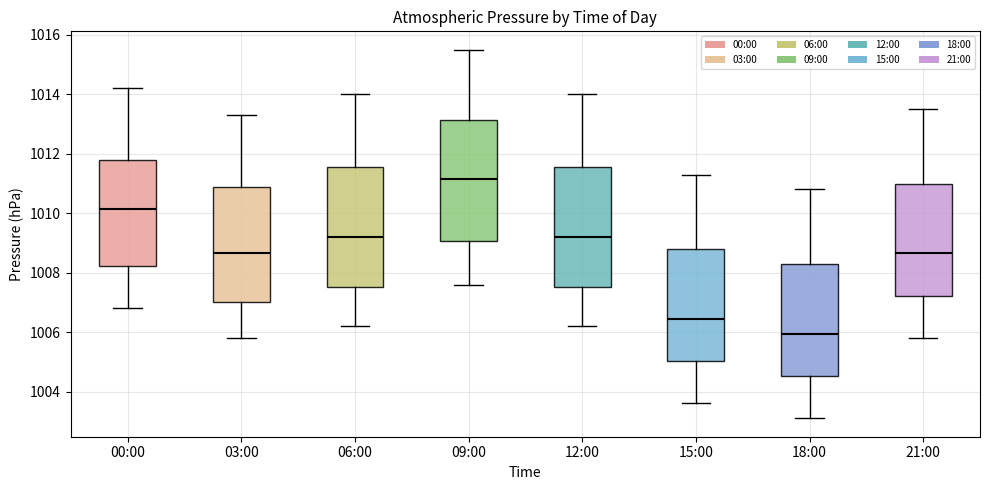

Where does the lower whisker of the box for 06:00 end on the y-axis? The values are not printed on the chart, so give them approximately, as read against the axis.

1006.2